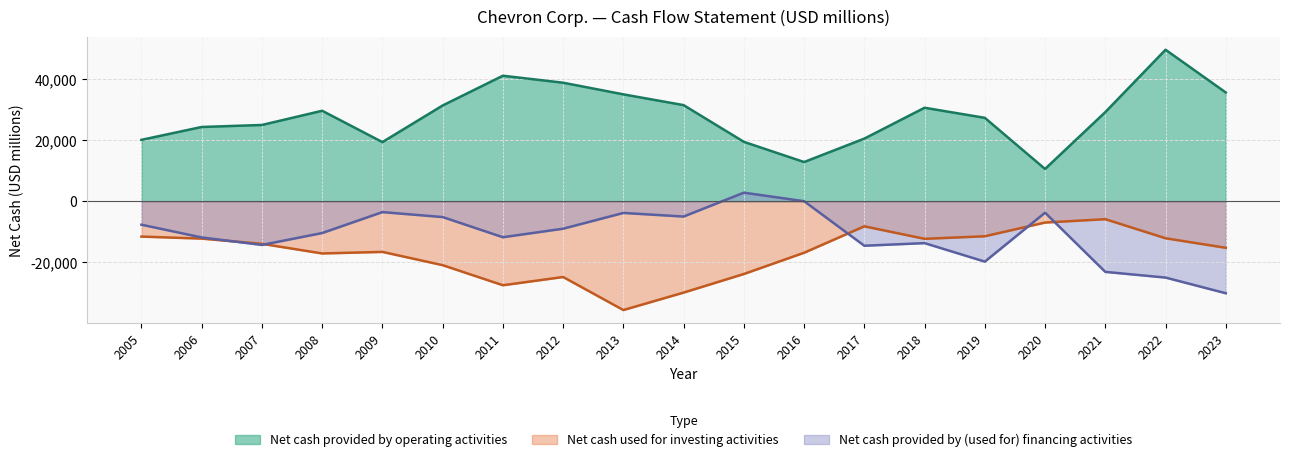

Is the value of Net cash provided by (used for) financing activities at 2022 greater than the value of Net cash provided by operating activities at 2019?

No